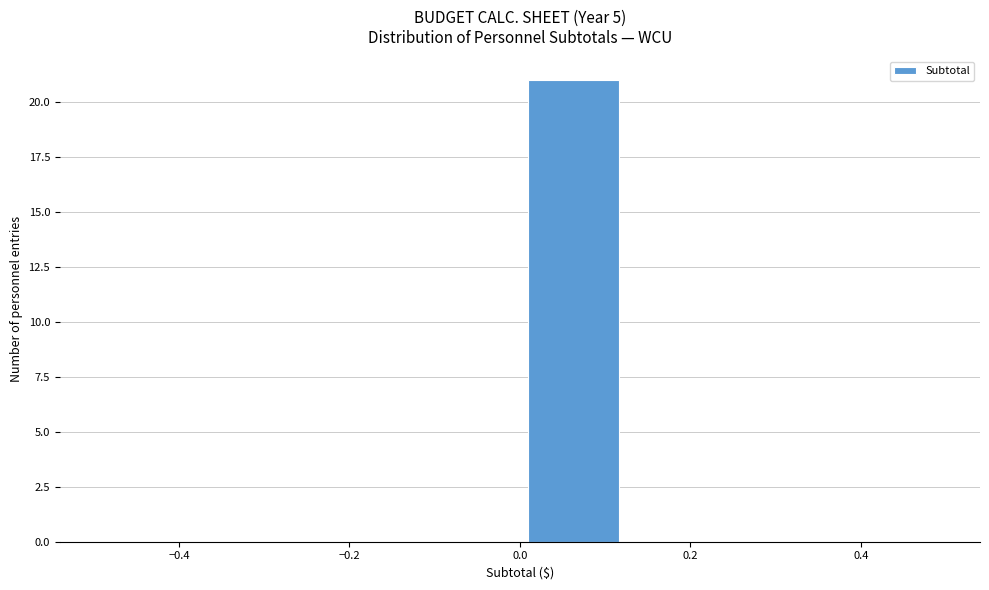

Reading left to right, transcribe this chart: for each bar, give the range it covers on the x-axis and its height. Neither the bar edges nor the heights are printed on the chart, so give them approximately, as read against the axes.

-0.500 to -0.375: 0
-0.375 to -0.250: 0
-0.250 to -0.125: 0
-0.125 to 0.000: 0
0.000 to 0.125: 21
0.125 to 0.250: 0
0.250 to 0.375: 0
0.375 to 0.500: 0